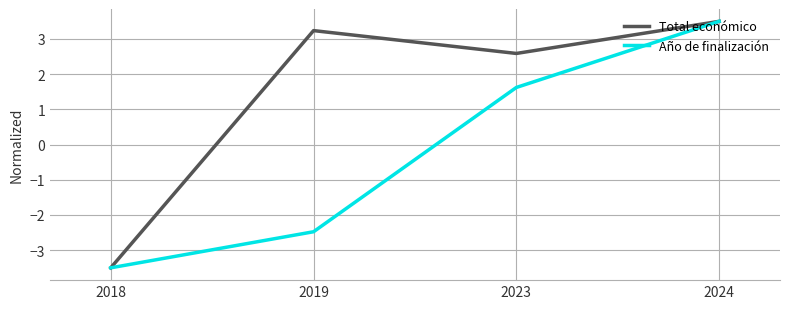

How many lines are shown in the chart?

2